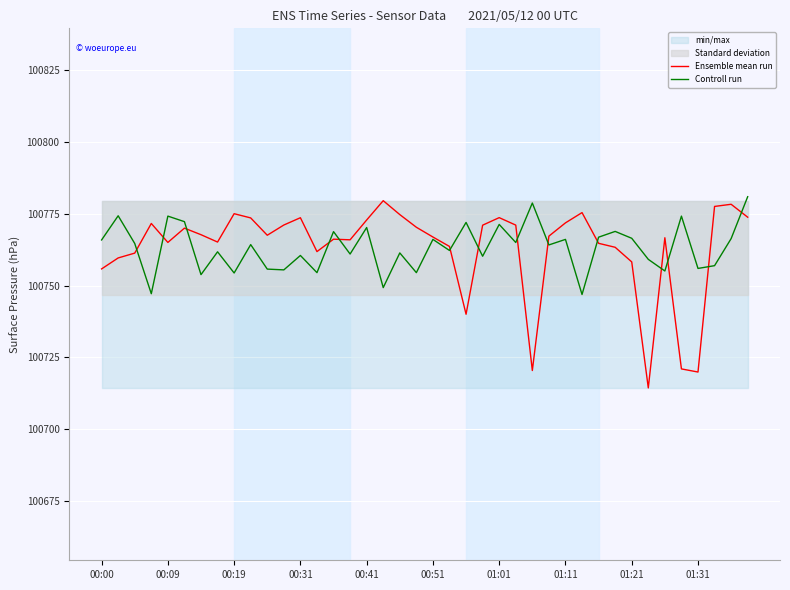

The value of Controll run at 00:19 is 100754.4. True or false?

True